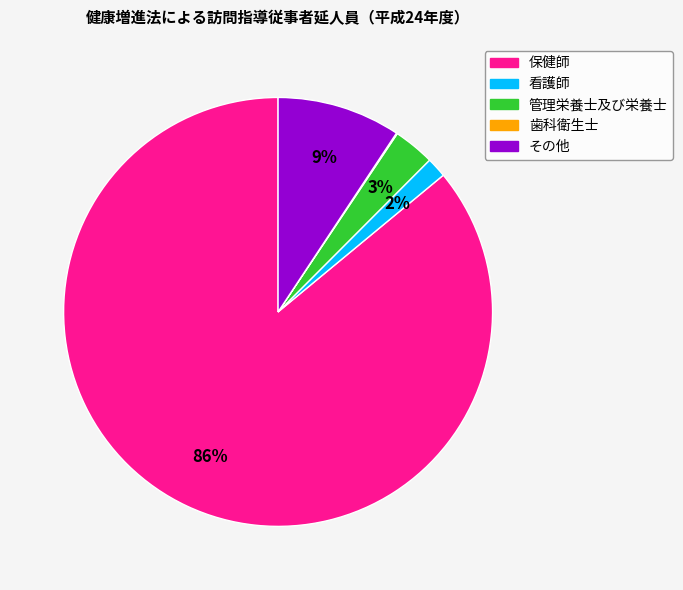

To the nearest percent, what portion does 管理栄養士及び栄養士 represent?

3%